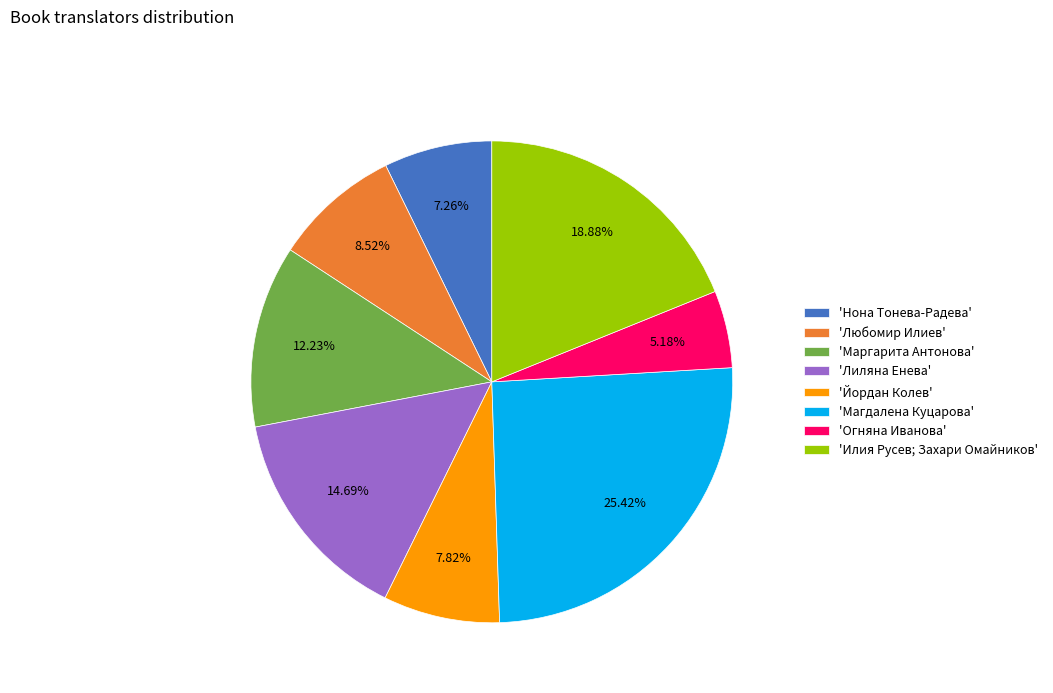

Count the number of slices in the pie.

8